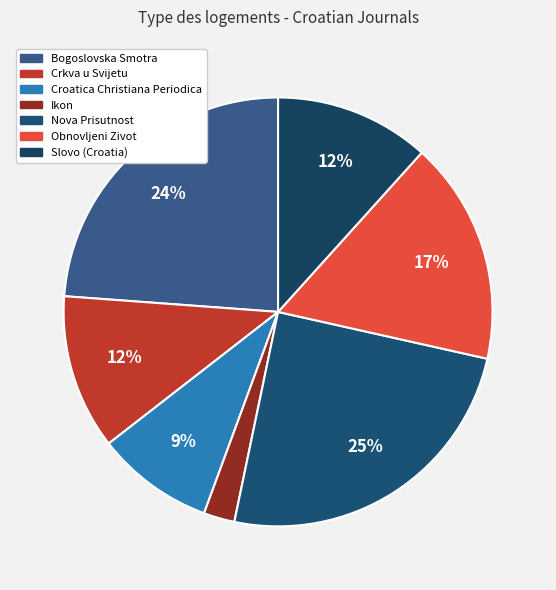

How many slices are in this pie chart?

7